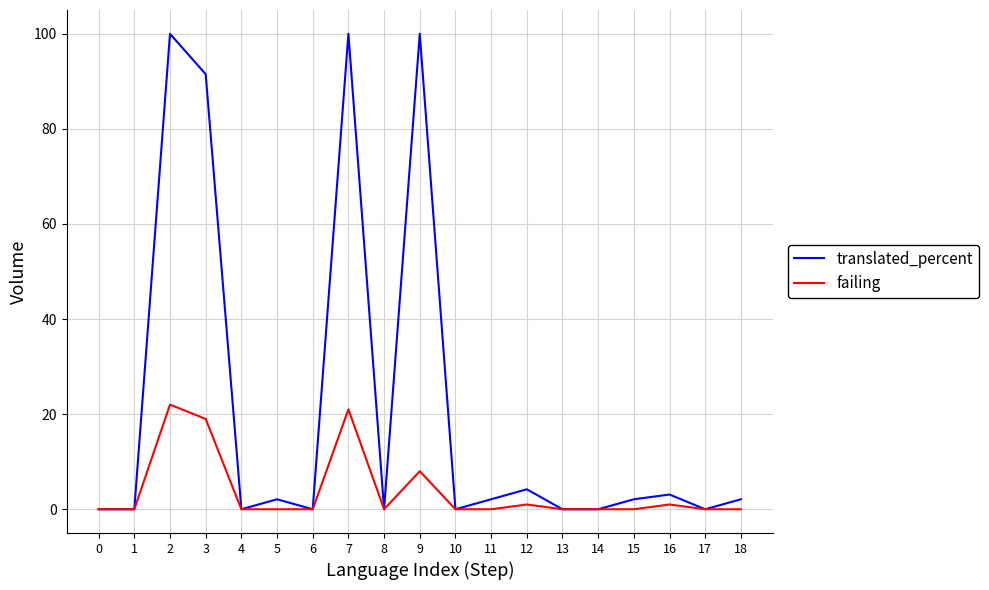

Which series has the widest spread of values?

translated_percent